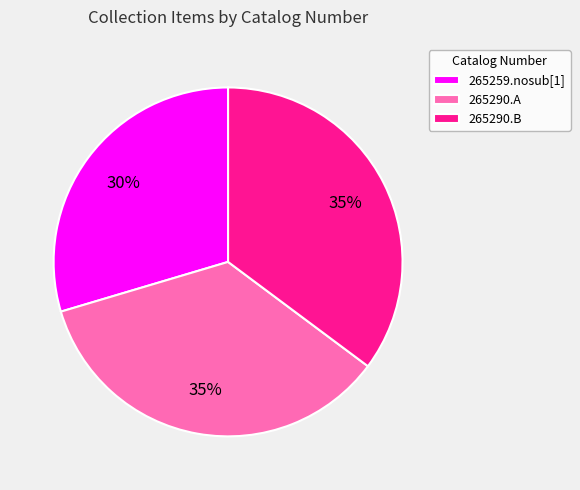

True or false: 265290.B accounts for 25% of the total.

False